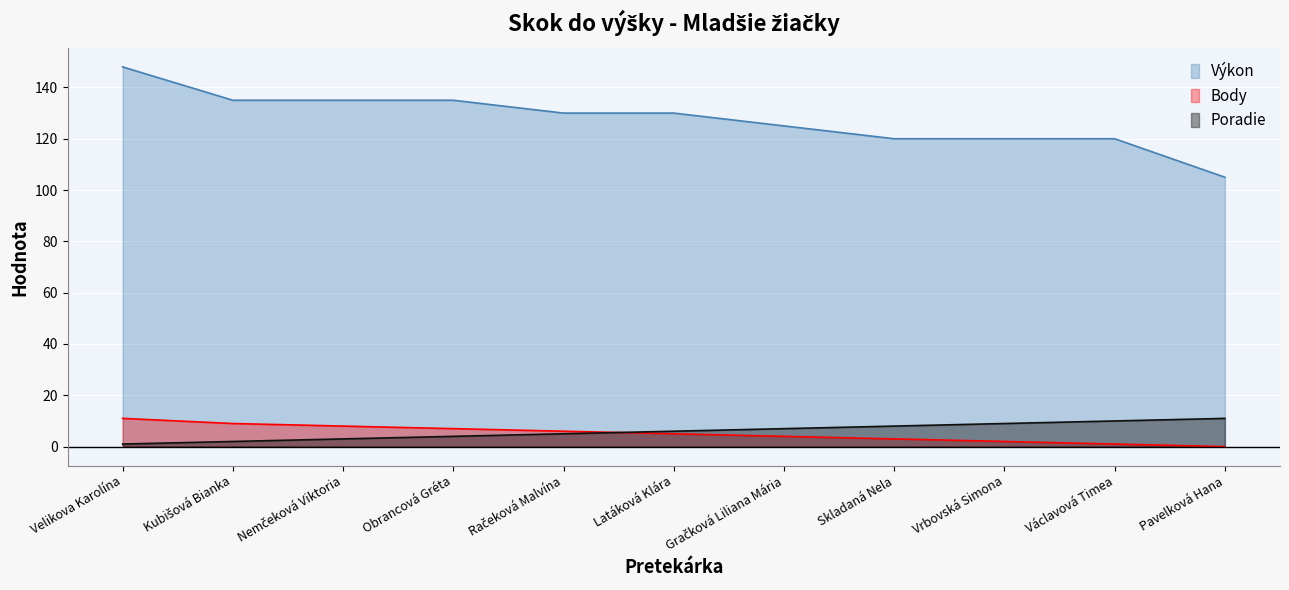

True or false: Výkon has a value of 49 at Račeková Malvína.

False